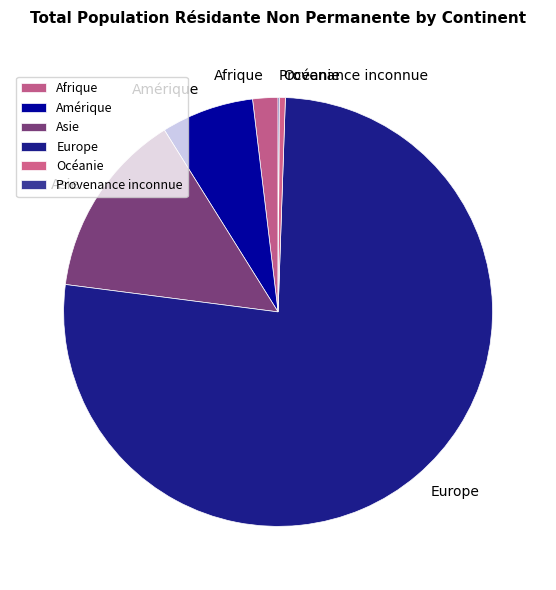

Do Amérique and Afrique together represent more than half of the pie?

No